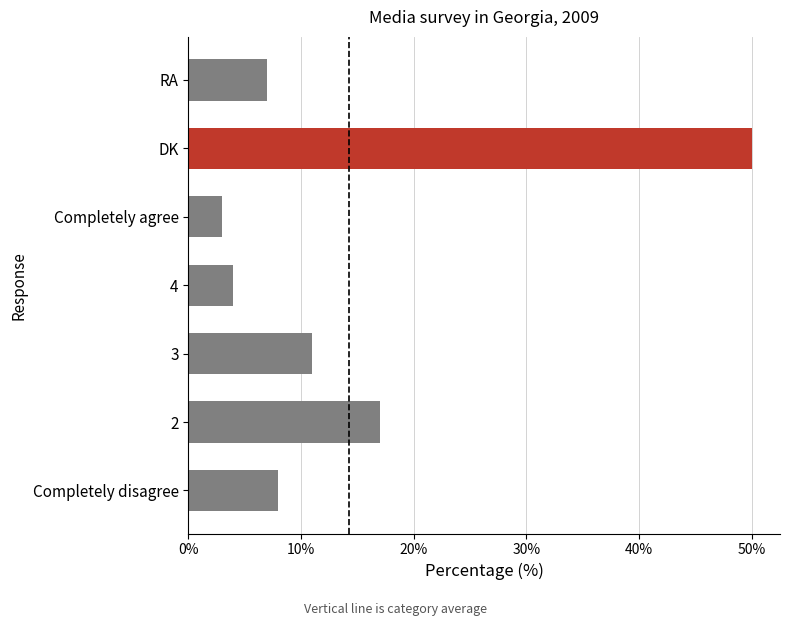

What is the change in value from 2 to 4?

-13